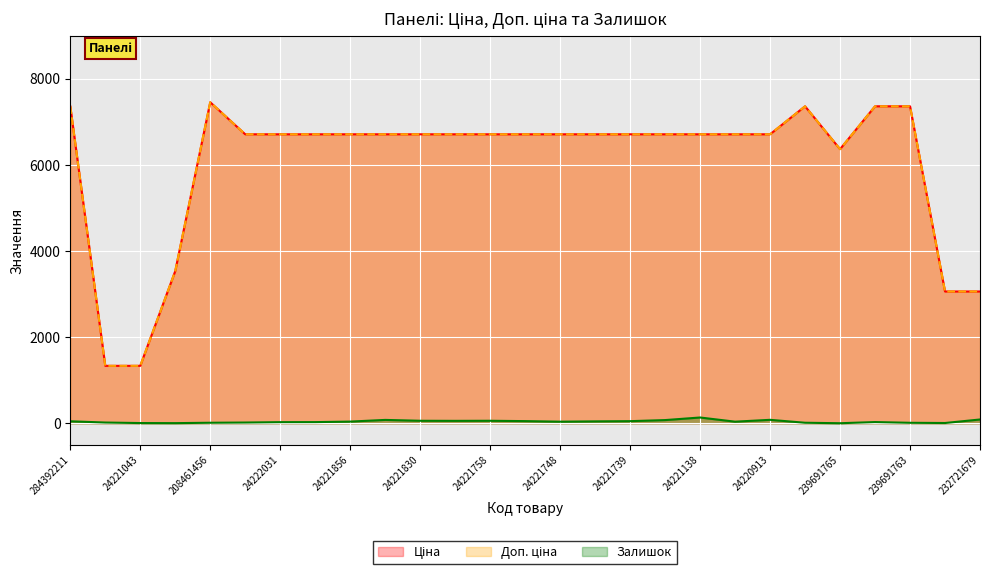

Which series has the widest spread of values?

Ціна